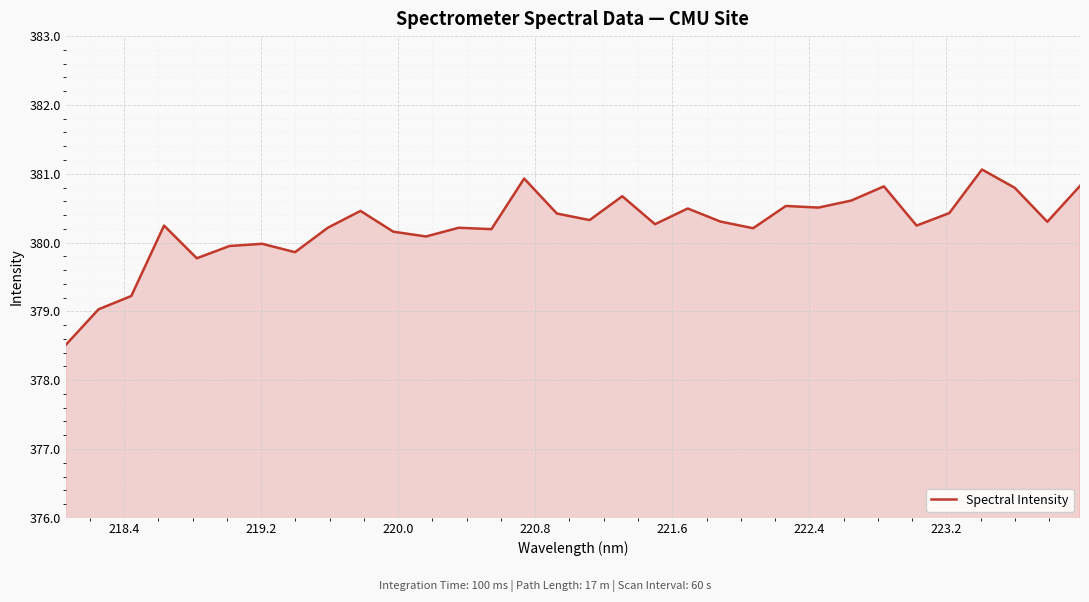

What is the minimum value shown in the chart?

378.5